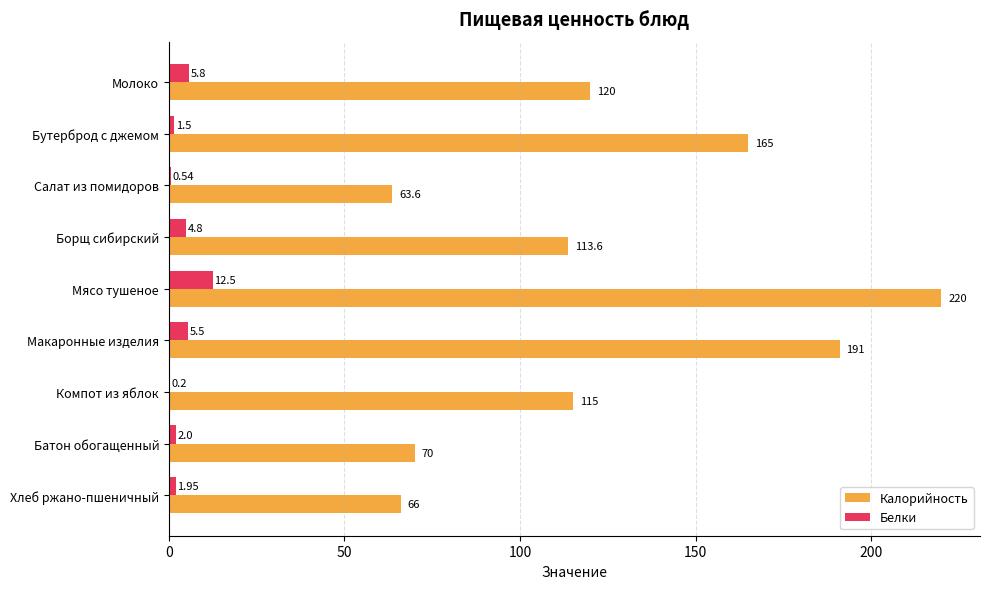

Which series has the largest total across all categories?

Калорийность